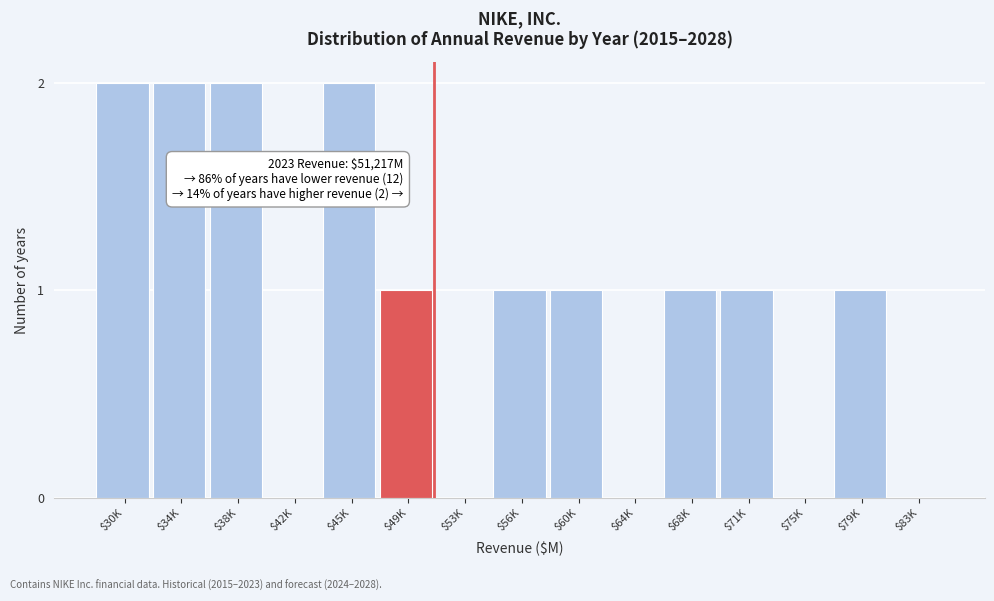

The chart shows a value of 2 at $45K. True or false?

True